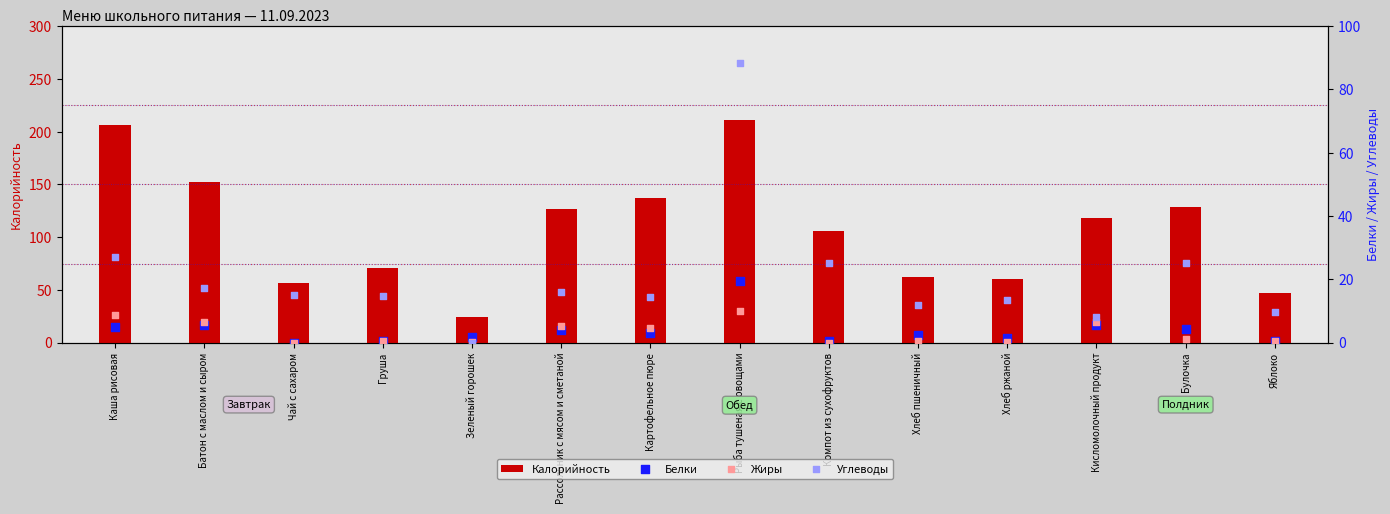

Which series has the largest Y range (max minus min)?

Калорийность